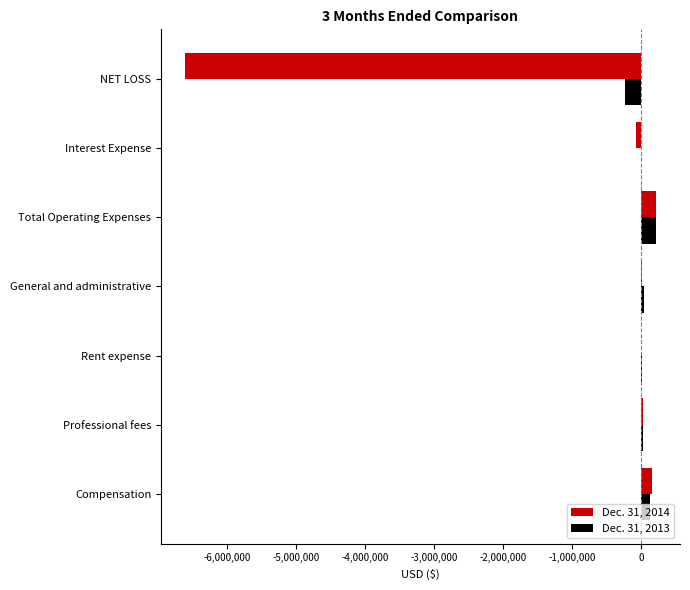

Is it true that Dec. 31, 2013 equals -223295 at NET LOSS?

True